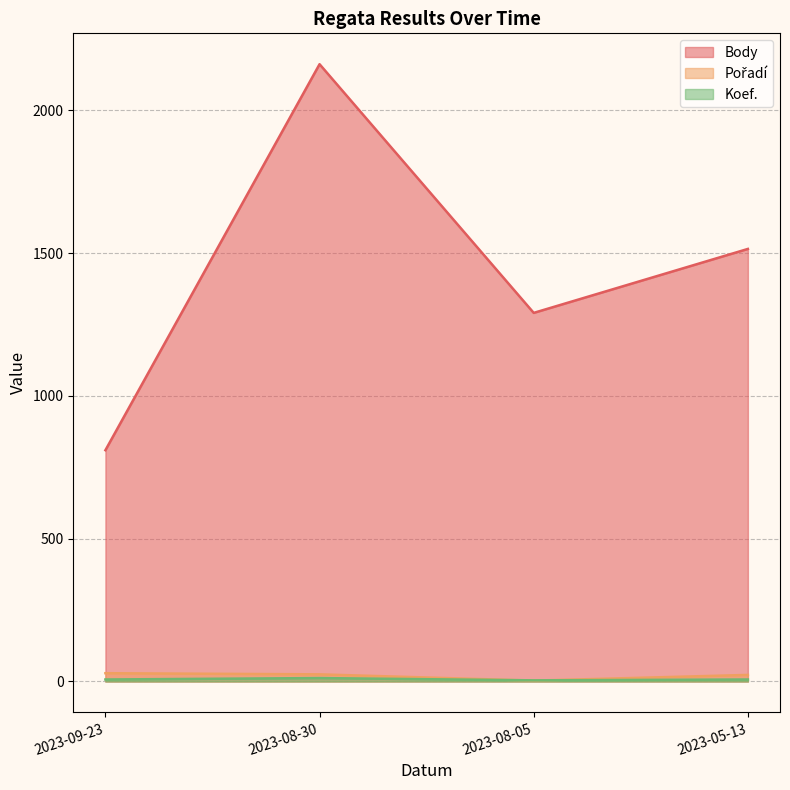

Between 2023-09-23 and 2023-08-30, which is larger?

2023-08-30